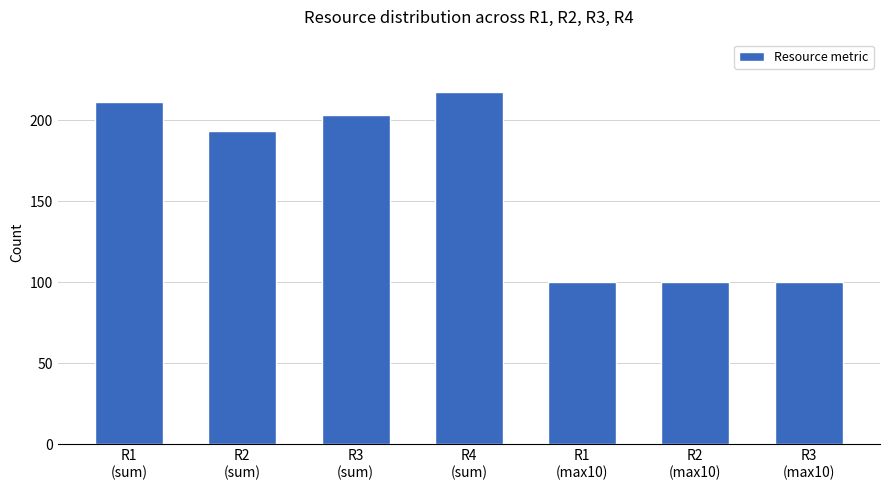

What is the average value?

161